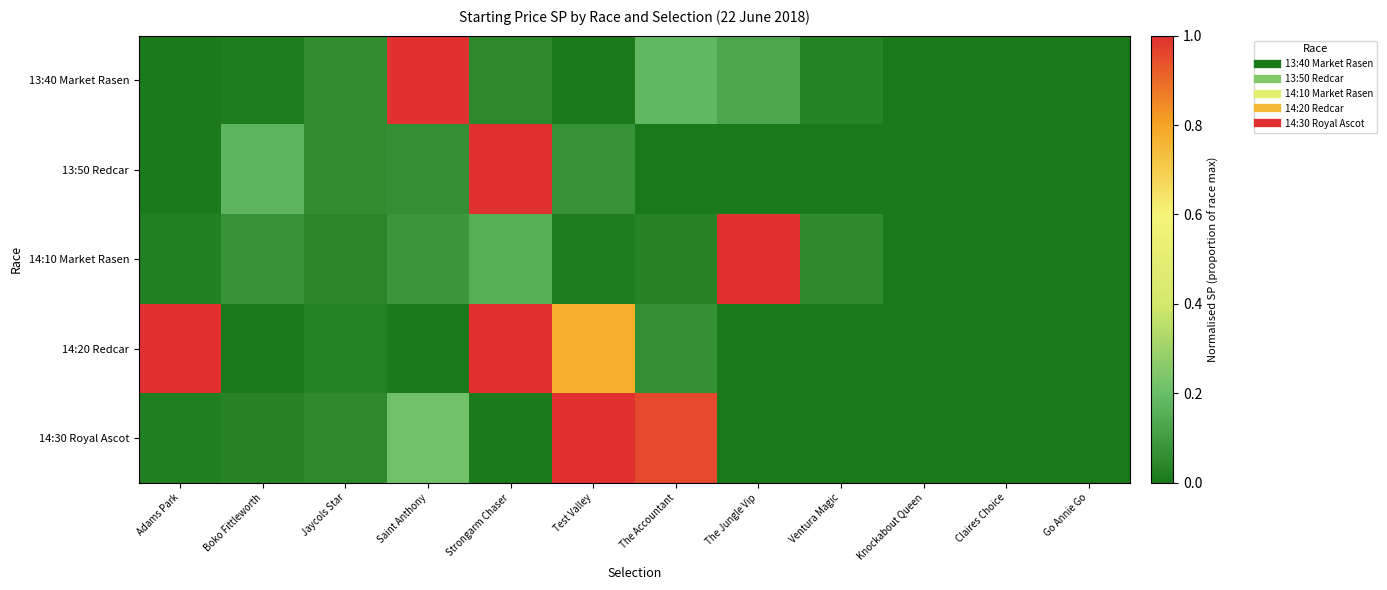

Which series has the largest total across all categories?

14:20 Redcar